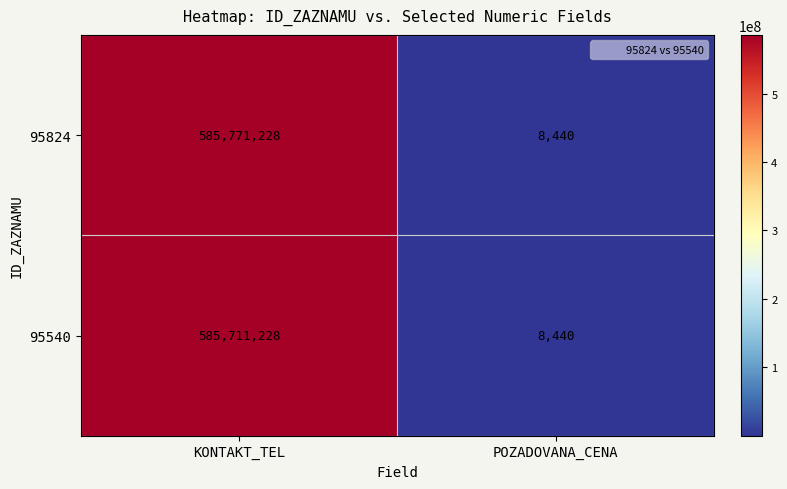

List the series in order of their overall mean, highest first.

95824, 95540